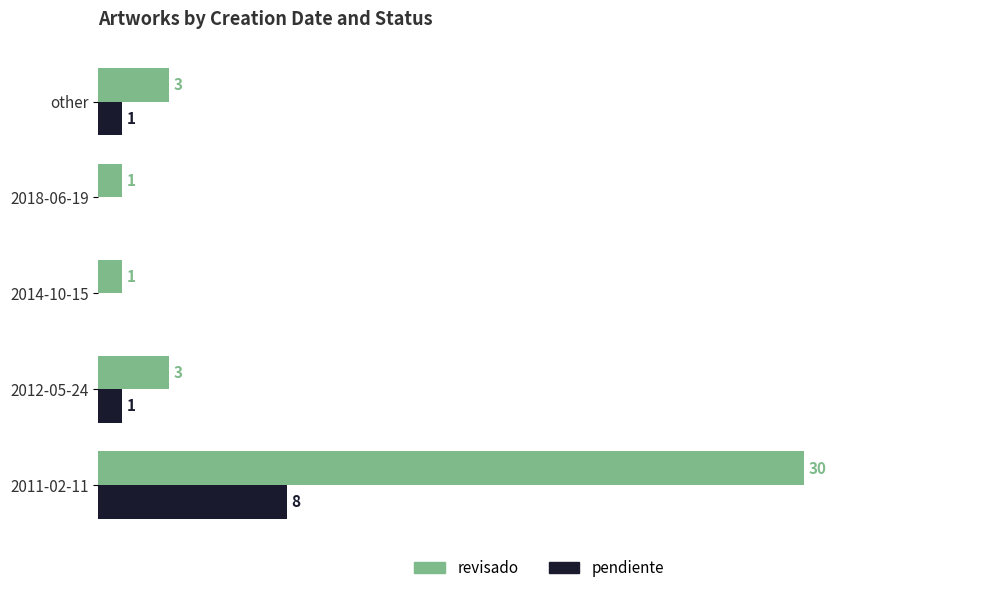

Which category has the highest value in the pendiente series?

2011-02-11